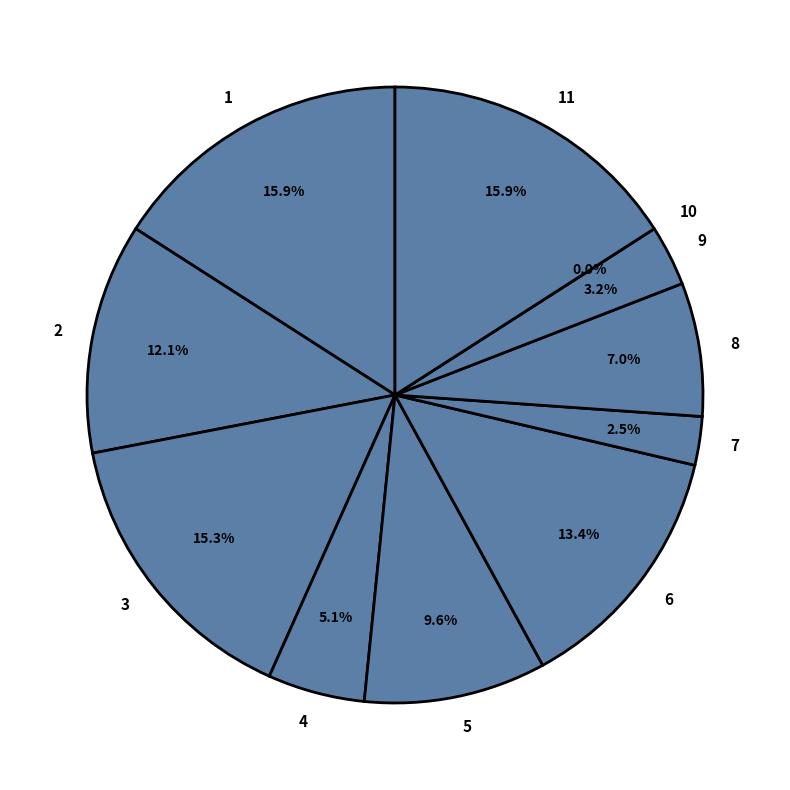

What is the total percentage of 10 and 4?

5.1%